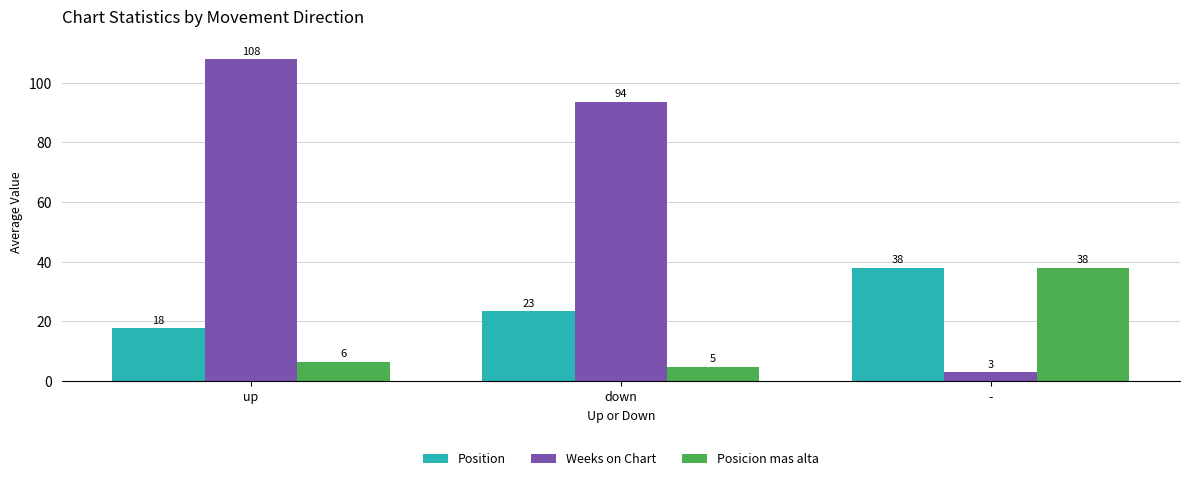

What is the difference between the highest and lowest values at -?

35.0